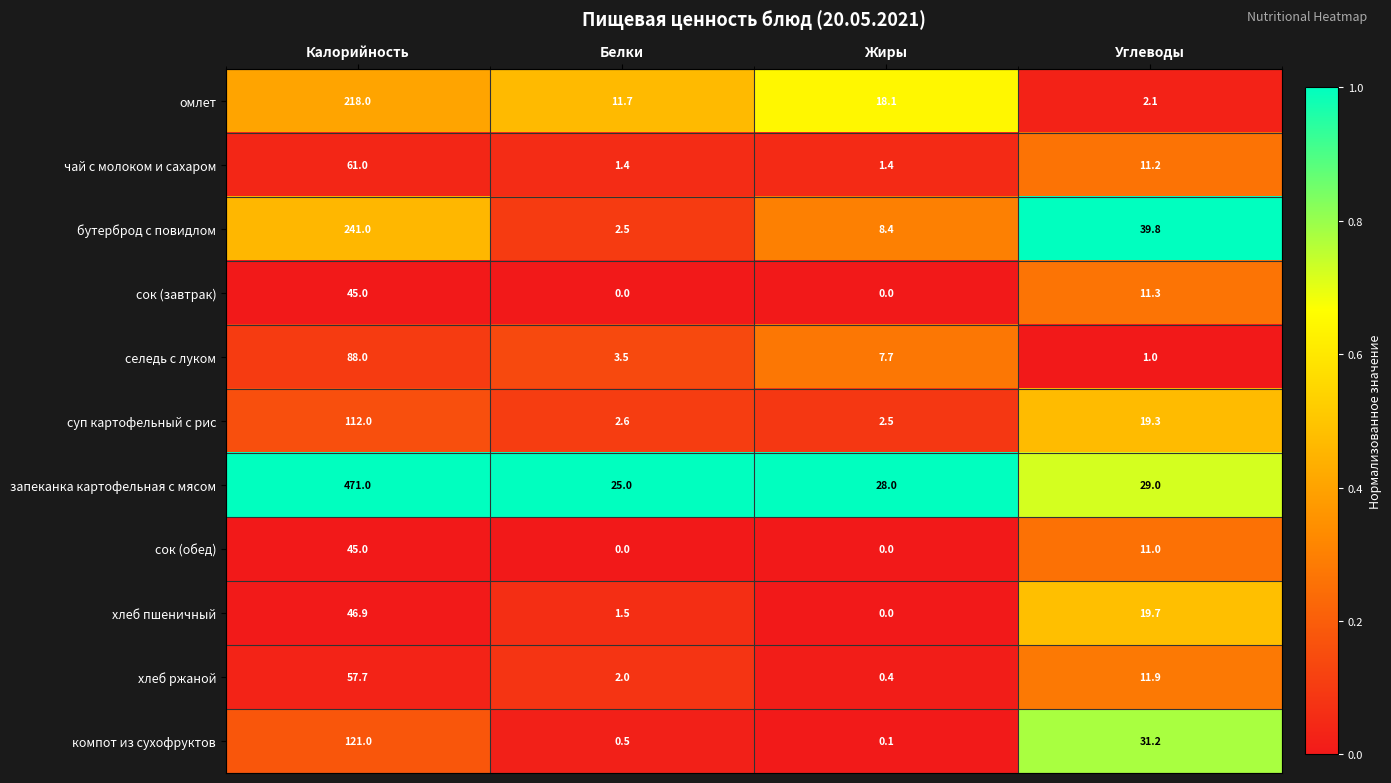

At which label does бутерброд с повидлом first exceed 39?

Калорийность